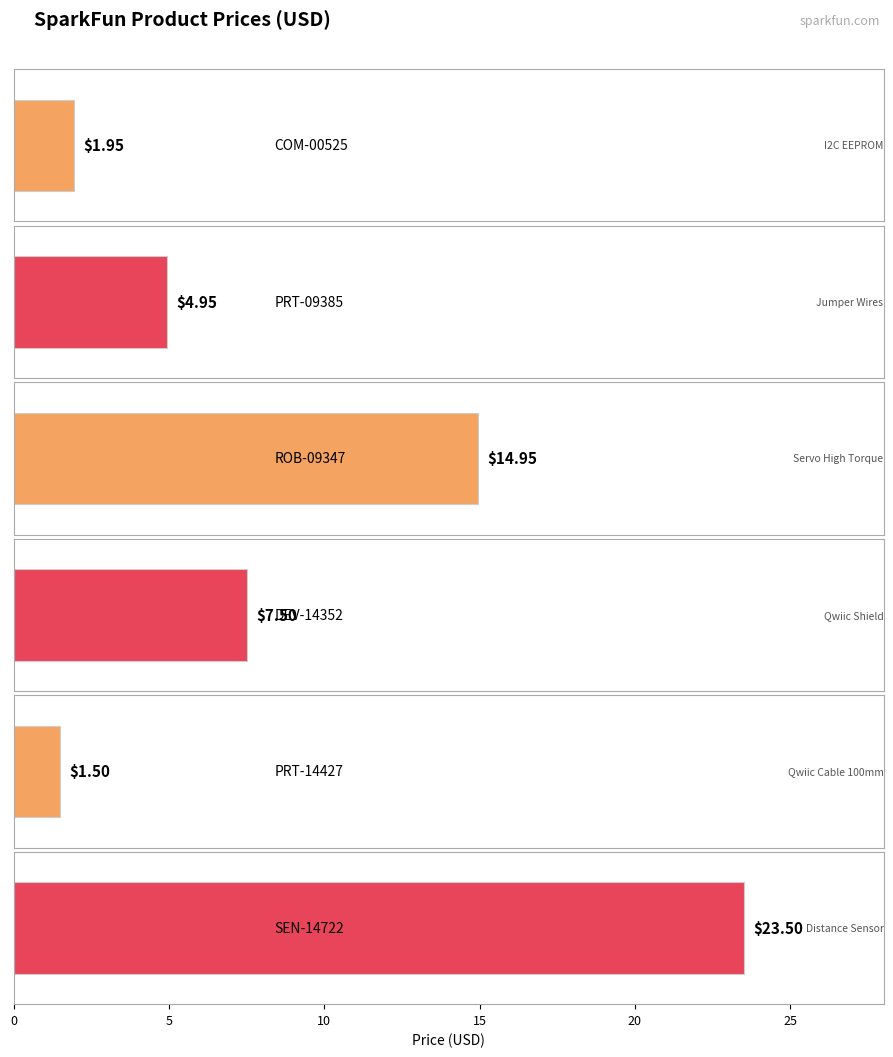

What is the value of the 2nd bar from the left?

5.0